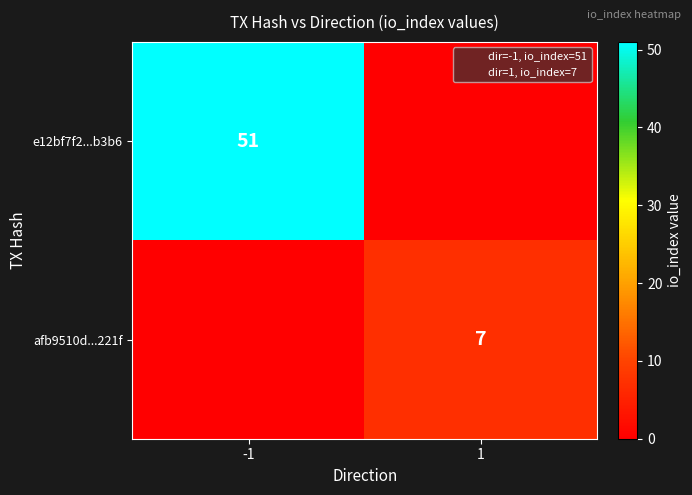

Is it true that afb9510d...221f equals 7 at 1?

True